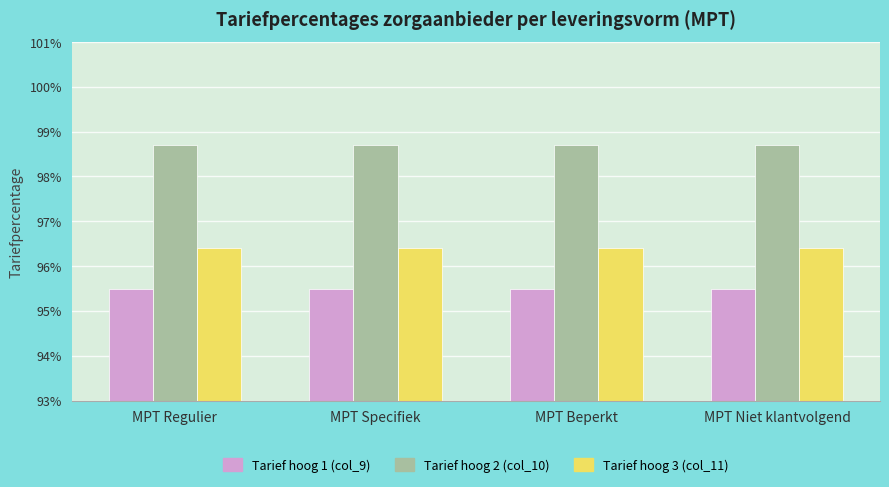

Does the chart contain any negative values?

No